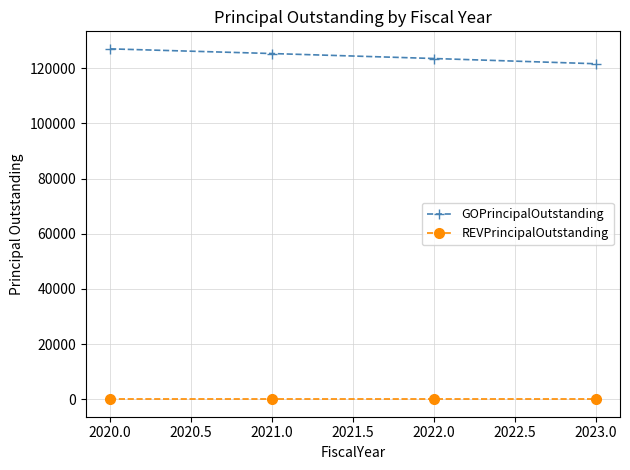

What is the greatest value displayed?

127000